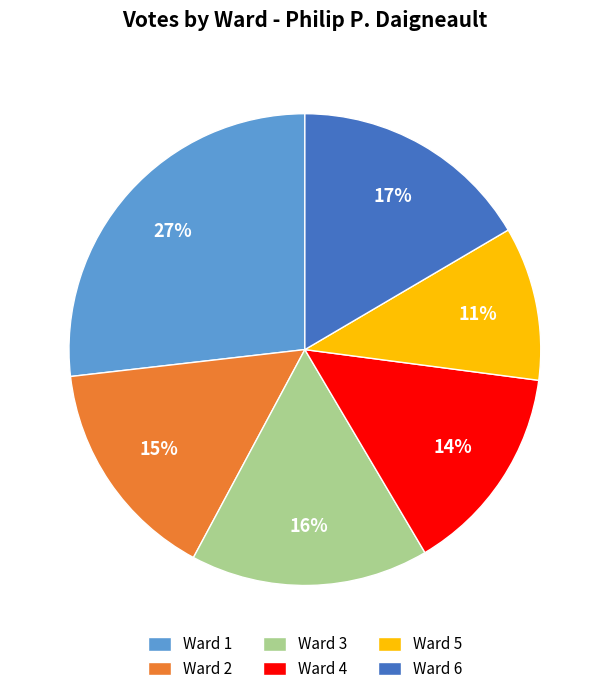

Which has a higher value, Ward 3 or Ward 4?

Ward 3